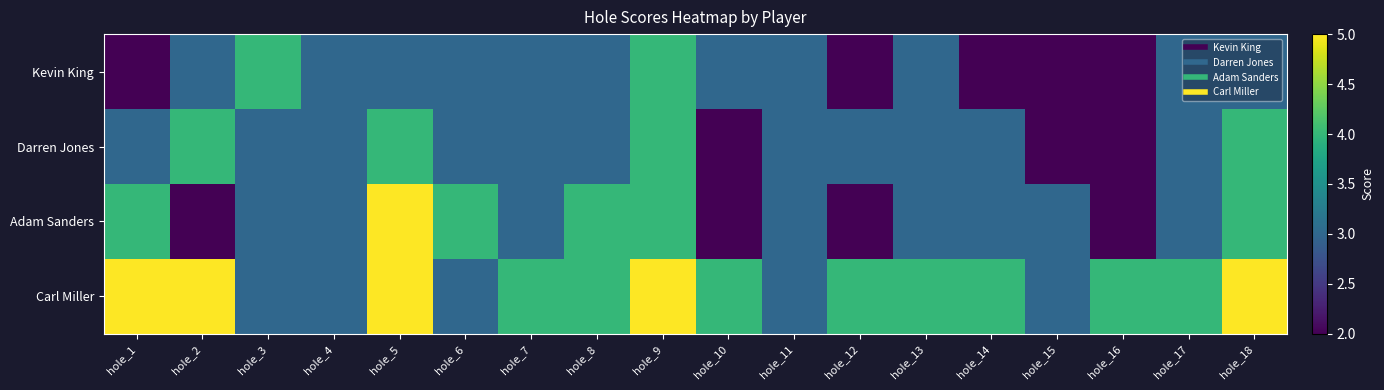

Reading left to right, extract all data points from this chart.

Kevin King: hole_1=2	hole_2=3	hole_3=4	hole_4=3	hole_5=3	hole_6=3	hole_7=3	hole_8=3	hole_9=4	hole_10=3	hole_11=3	hole_12=2	hole_13=3	hole_14=2	hole_15=2	hole_16=2	hole_17=3	hole_18=3
Darren Jones: hole_1=3	hole_2=4	hole_3=3	hole_4=3	hole_5=4	hole_6=3	hole_7=3	hole_8=3	hole_9=4	hole_10=2	hole_11=3	hole_12=3	hole_13=3	hole_14=3	hole_15=2	hole_16=2	hole_17=3	hole_18=4
Adam Sanders: hole_1=4	hole_2=2	hole_3=3	hole_4=3	hole_5=5	hole_6=4	hole_7=3	hole_8=4	hole_9=4	hole_10=2	hole_11=3	hole_12=2	hole_13=3	hole_14=3	hole_15=3	hole_16=2	hole_17=3	hole_18=4
Carl Miller: hole_1=5	hole_2=5	hole_3=3	hole_4=3	hole_5=5	hole_6=3	hole_7=4	hole_8=4	hole_9=5	hole_10=4	hole_11=3	hole_12=4	hole_13=4	hole_14=4	hole_15=3	hole_16=4	hole_17=4	hole_18=5